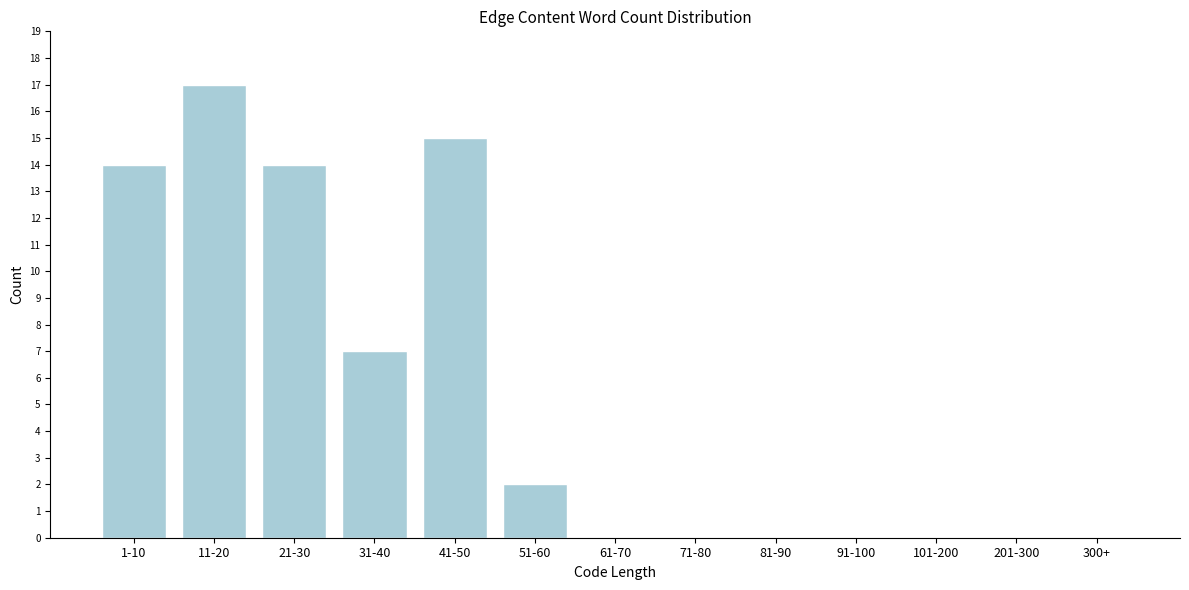

Reading left to right, list all the values displayed in this chart.

1-10=14	11-20=17	21-30=14	31-40=7	41-50=15	51-60=2	61-70=0	71-80=0	81-90=0	91-100=0	101-200=0	201-300=0	300+=0